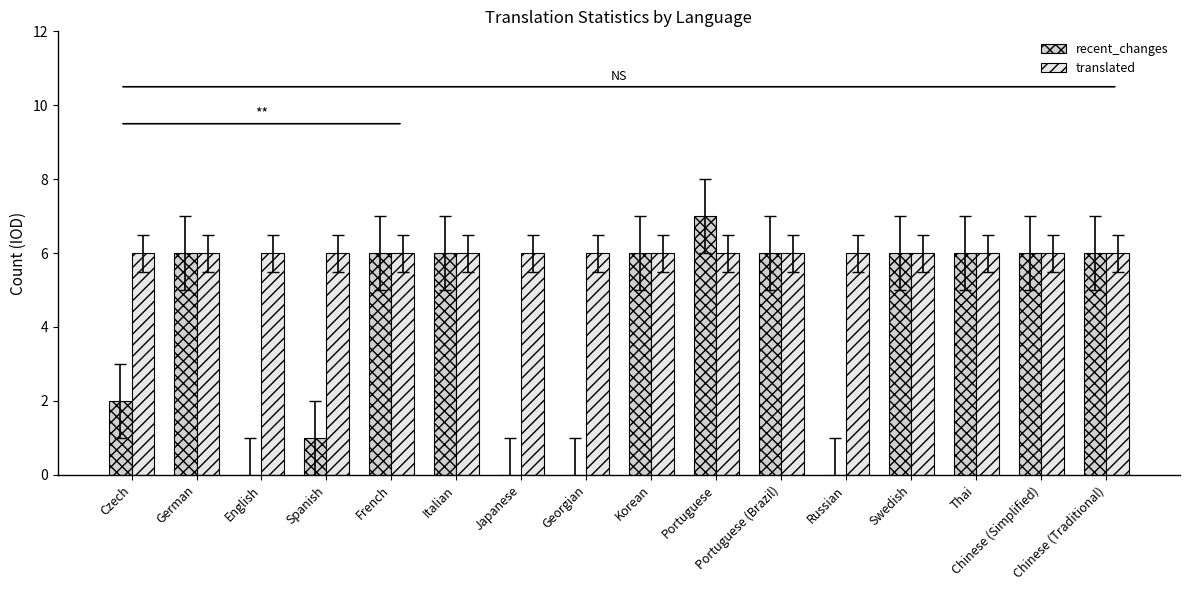

Reading right to left, transcribe all the data shown in this chart.

recent_changes: Chinese (Traditional)=6	Chinese (Simplified)=6	Thai=6	Swedish=6	Russian=0	Portuguese (Brazil)=6	Portuguese=7	Korean=6	Georgian=0	Japanese=0	Italian=6	French=6	Spanish=1	English=0	German=6	Czech=2
translated: Chinese (Traditional)=6	Chinese (Simplified)=6	Thai=6	Swedish=6	Russian=6	Portuguese (Brazil)=6	Portuguese=6	Korean=6	Georgian=6	Japanese=6	Italian=6	French=6	Spanish=6	English=6	German=6	Czech=6